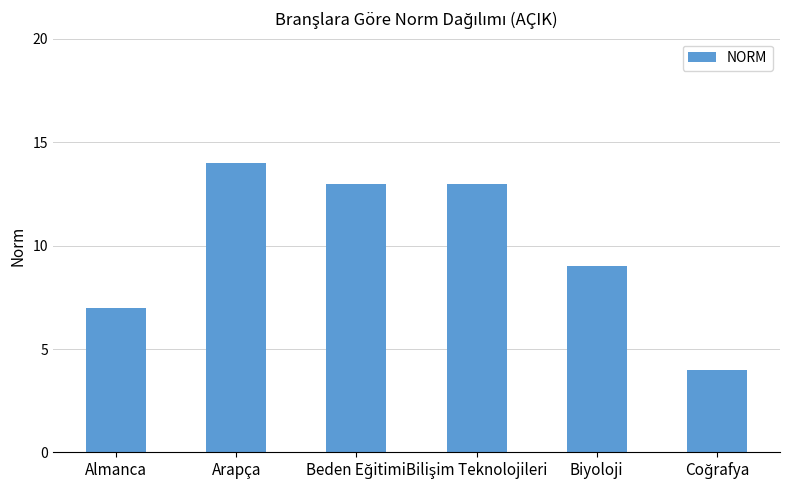

Read the value at Almanca.

7